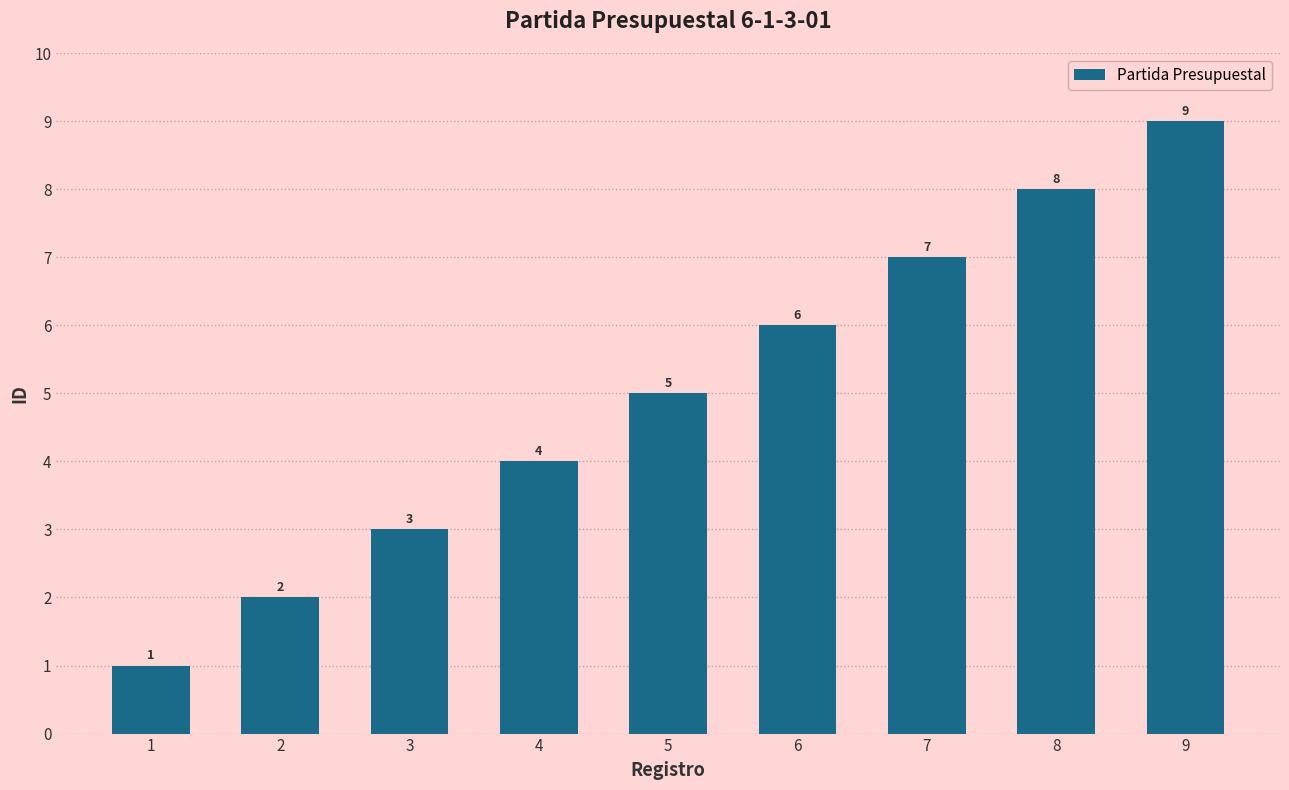

Are the bars grouped side by side (vs. stacked)?

No